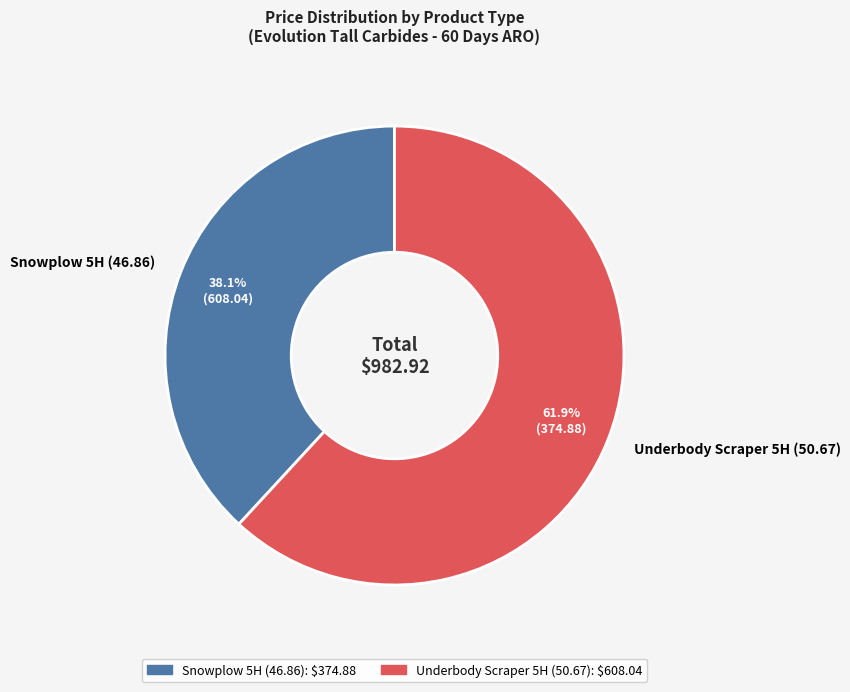

Which category has the smallest portion of the pie?

Snowplow 5H (46.86)